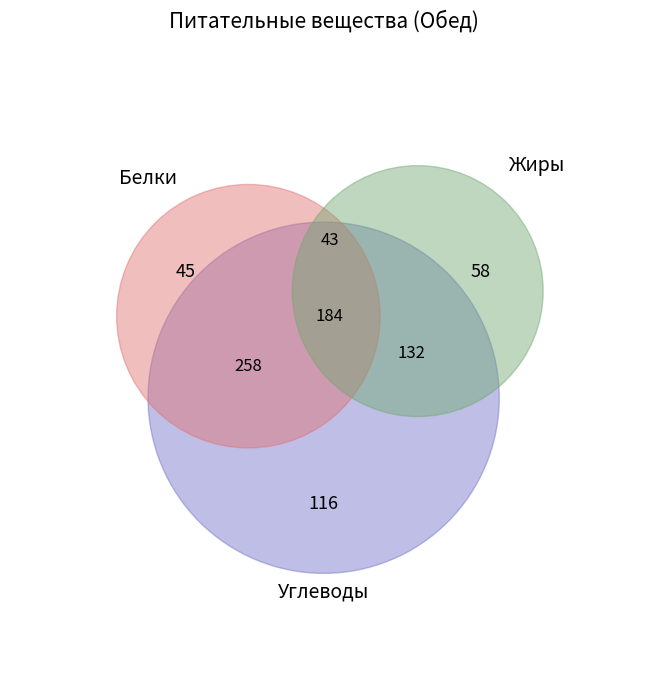

To the nearest percent, what portion does Обед represent?

100%